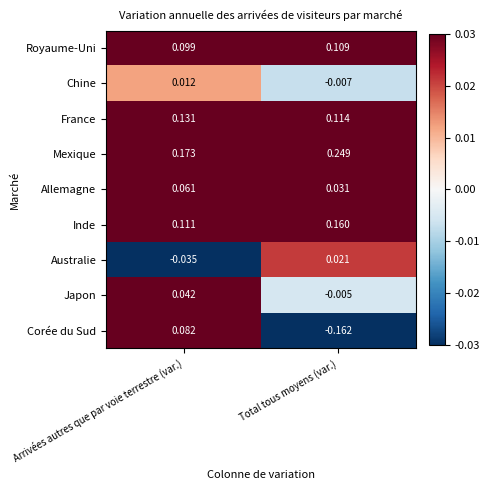

Which series has the largest range (max minus min)?

Corée du Sud